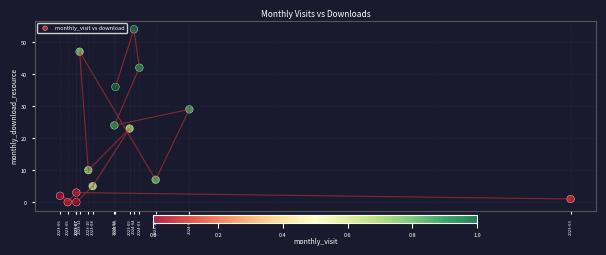

What is the range of Y values (max minus min)?

54